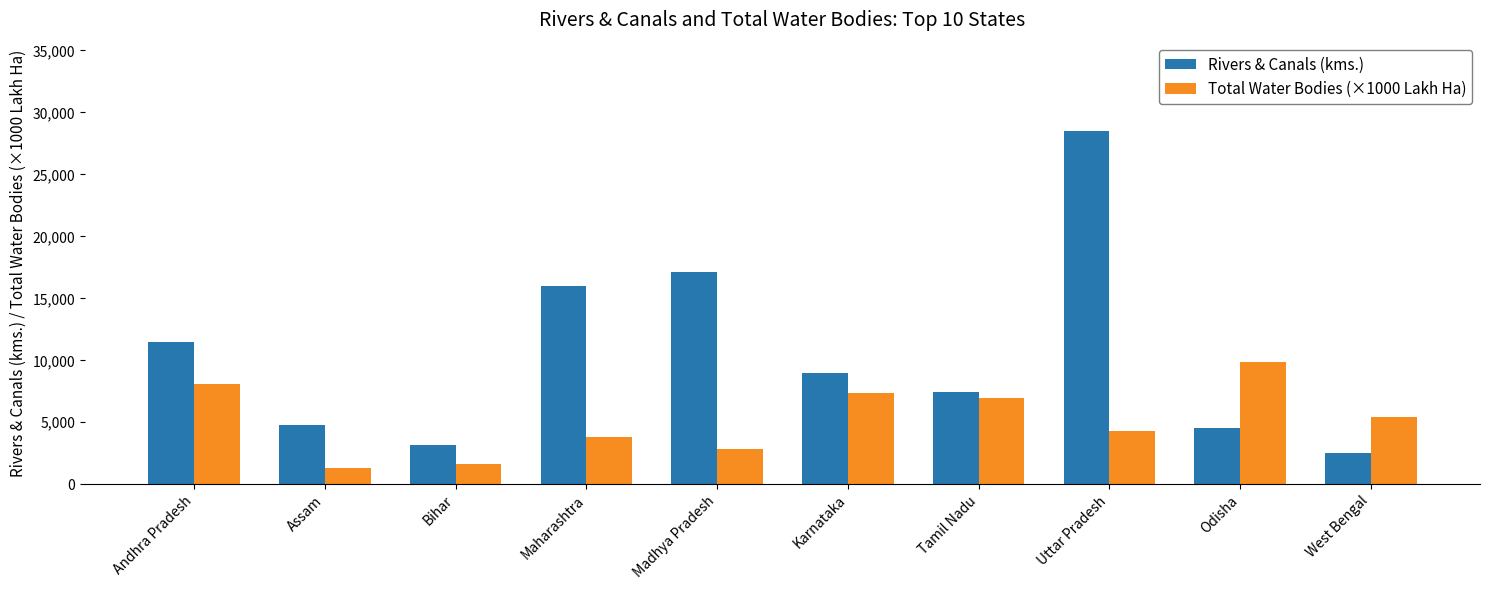

How many values in the Total Water Bodies (×1000 Lakh Ha) series are below 5450?

5